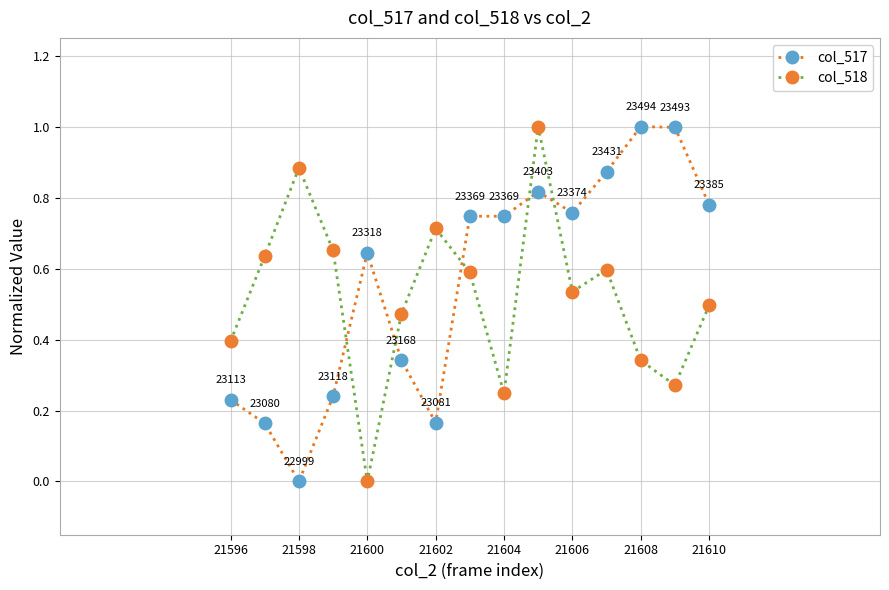

What is the difference between the maximum and minimum values in the col_517 series?

1.0